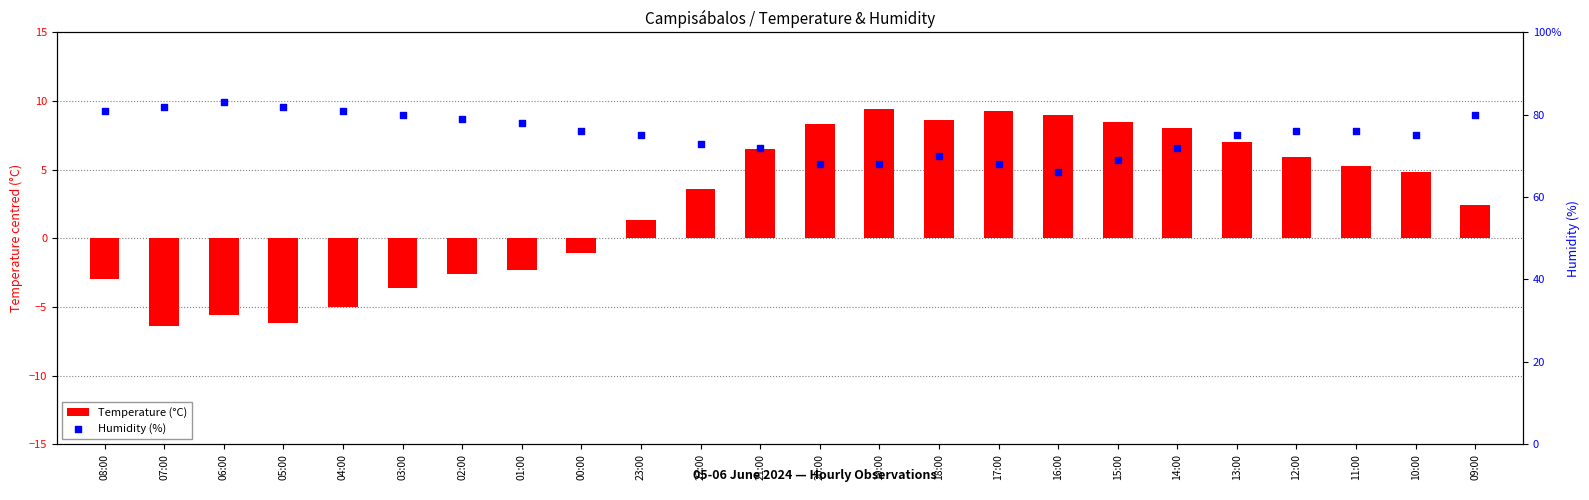

What are all the series names shown in the legend?

Temperature (°C), Humidity (%)